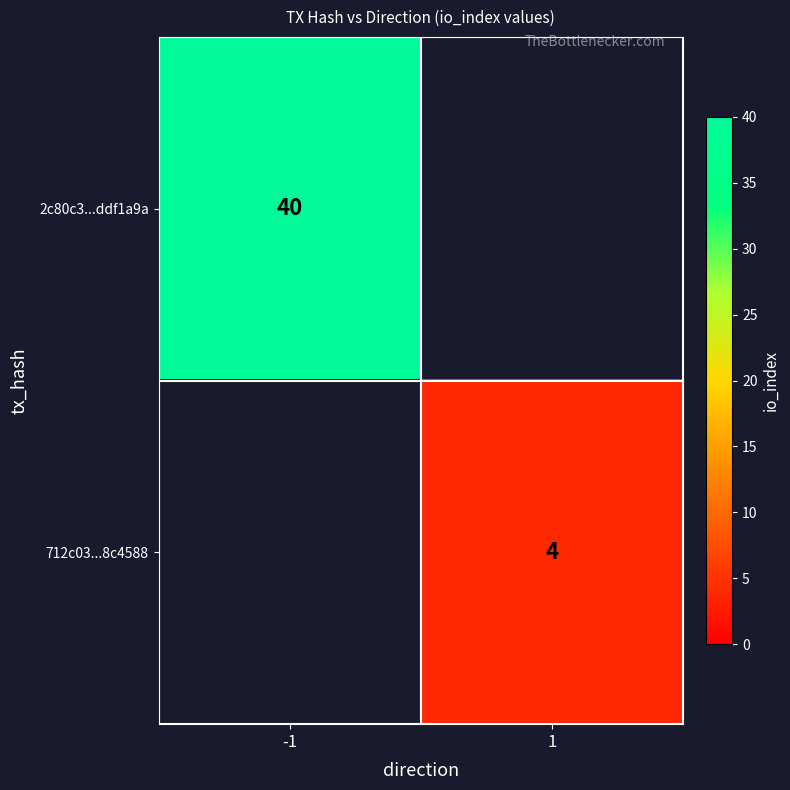

The value of 712c03...8c4588 at 1 is 2. True or false?

False